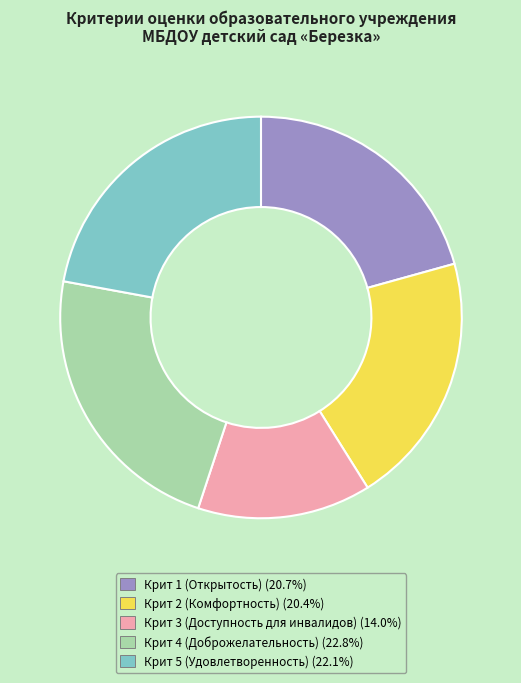

Which slice is the smallest?

Крит 3 (Доступность для инвалидов)